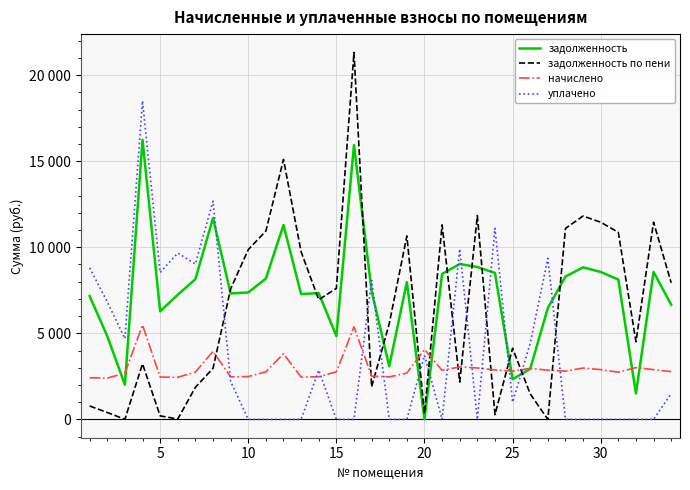

Does the chart have visible grid lines?

Yes